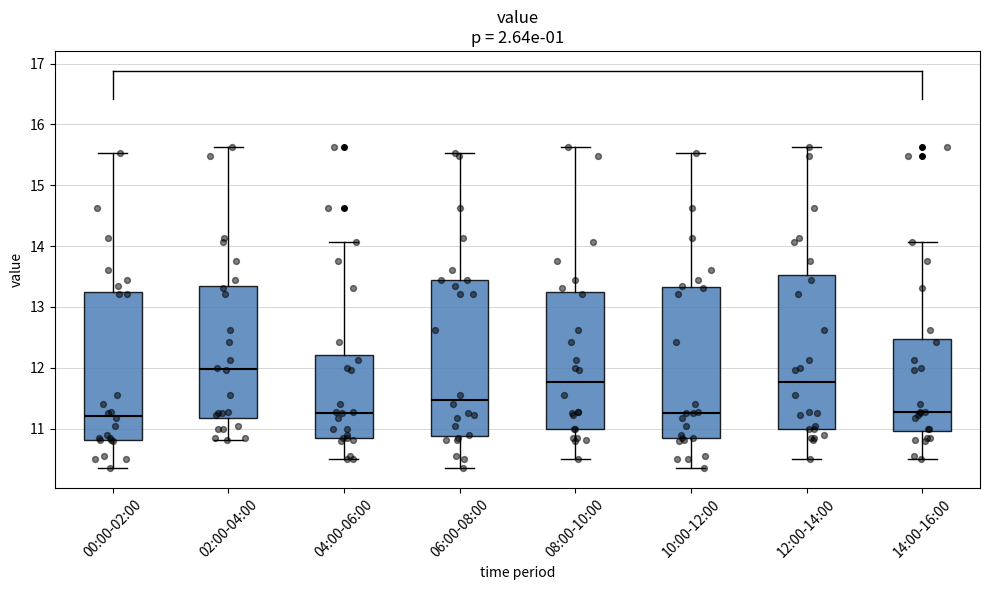

Reading left to right, transcribe this box plot: for each box, give where its median line is, the range the box spans, and where its two whiskers end, as read against the y-axis. The values are not printed on the chart, so give them approximately, as read against the axis.

00:00-02:00: median 11.2, box 10.8 to 13.3, whiskers 10.4 to 15.5
02:00-04:00: median 12.0, box 11.2 to 13.4, whiskers 10.8 to 15.6
04:00-06:00: median 11.3, box 10.9 to 12.2, whiskers 10.5 to 14.1
06:00-08:00: median 11.5, box 10.9 to 13.5, whiskers 10.4 to 15.5
08:00-10:00: median 11.8, box 11.0 to 13.2, whiskers 10.5 to 15.6
10:00-12:00: median 11.3, box 10.8 to 13.3, whiskers 10.4 to 15.5
12:00-14:00: median 11.8, box 11.0 to 13.5, whiskers 10.5 to 15.6
14:00-16:00: median 11.3, box 11.0 to 12.5, whiskers 10.5 to 14.1